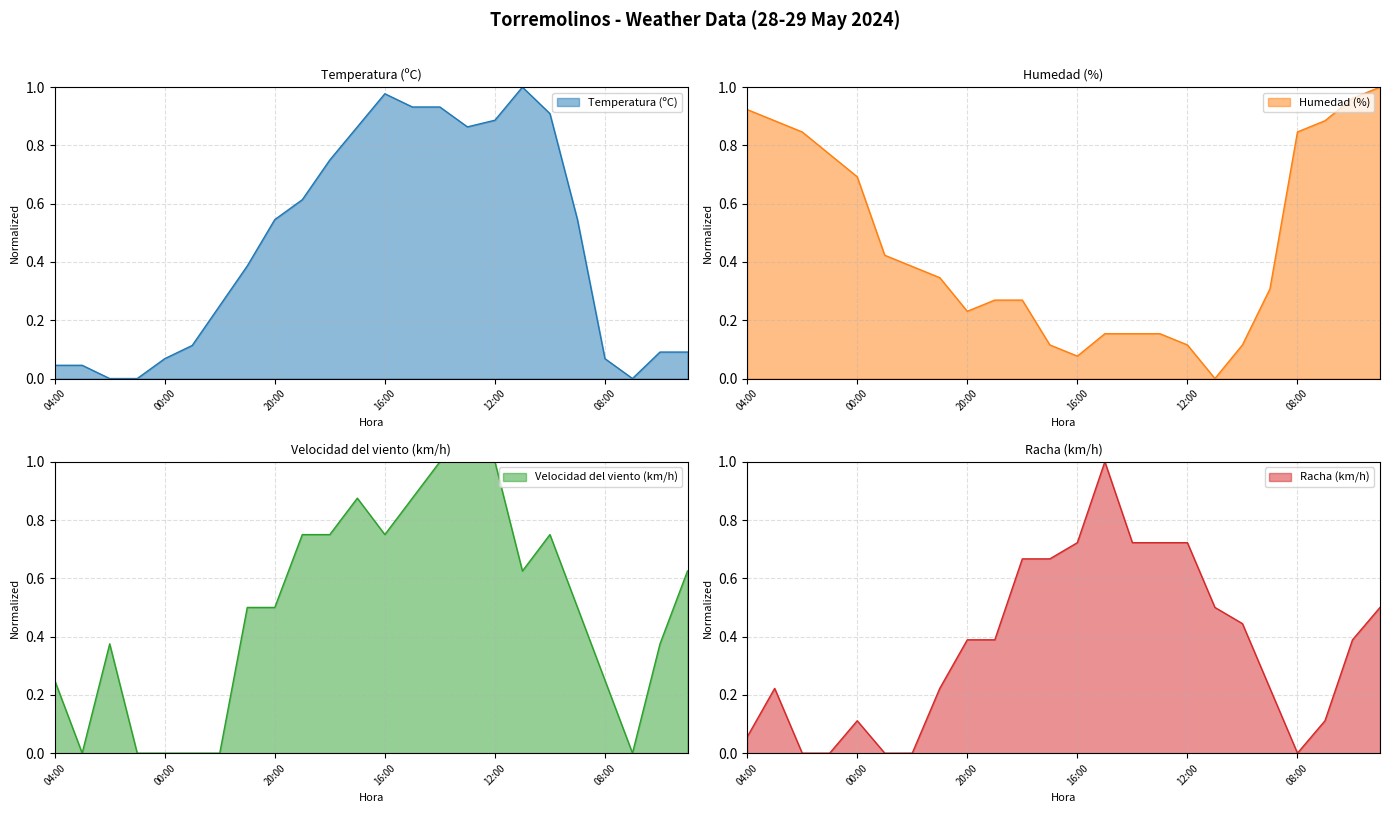

True or false: Temperatura (ºC) and Racha (km/h) cross at least once.

True